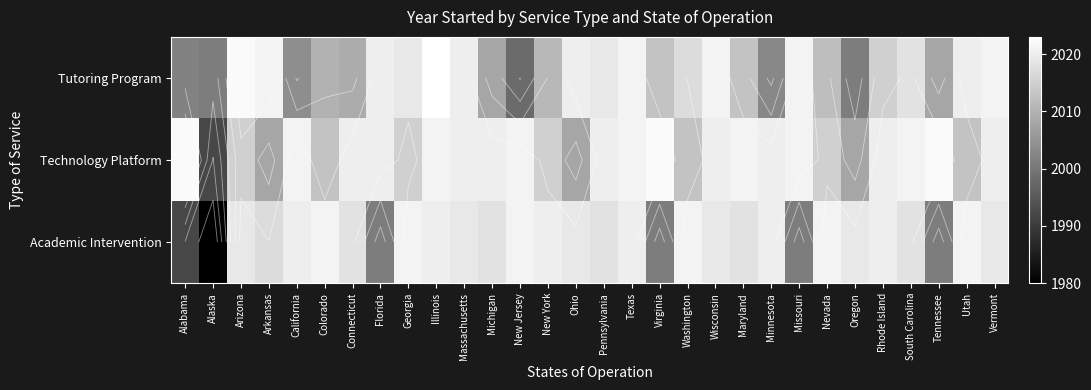

Which category has the lowest value in the Academic Intervention series?

Alaska